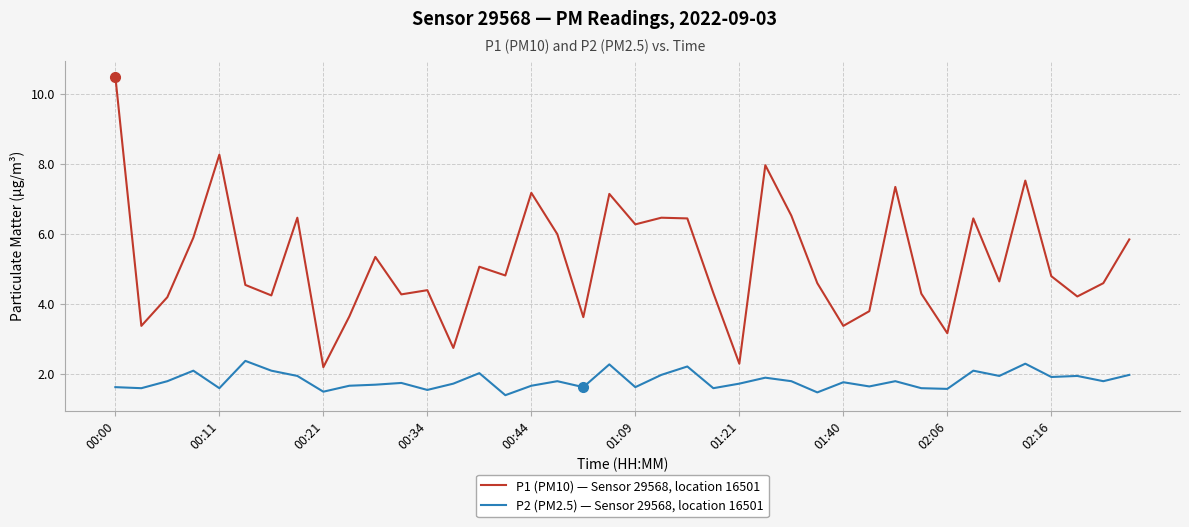

List the series in order of their peak value, highest first.

P1 (PM10) — Sensor 29568, location 16501, P2 (PM2.5) — Sensor 29568, location 16501